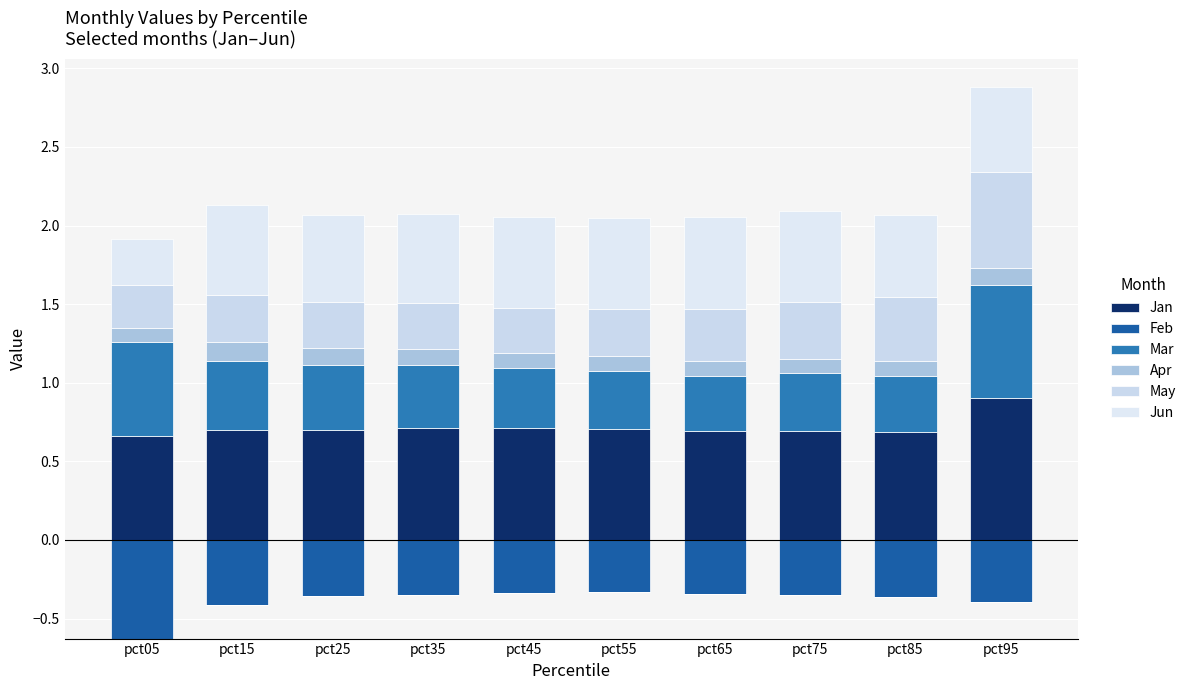

At which category is the sum across all series the highest?

pct95